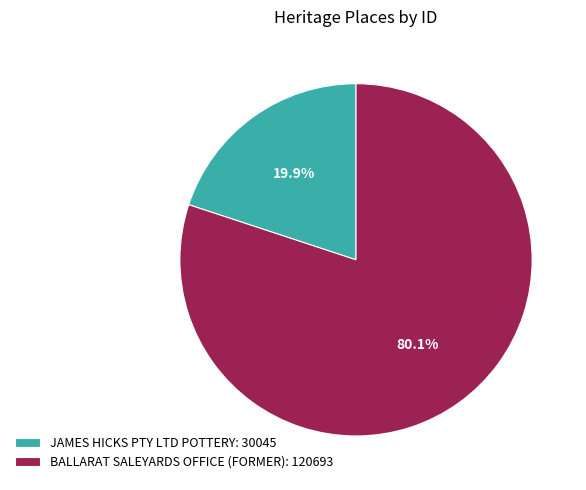

Do JAMES HICKS PTY LTD POTTERY and BALLARAT SALEYARDS OFFICE (FORMER) together represent more than half of the pie?

Yes